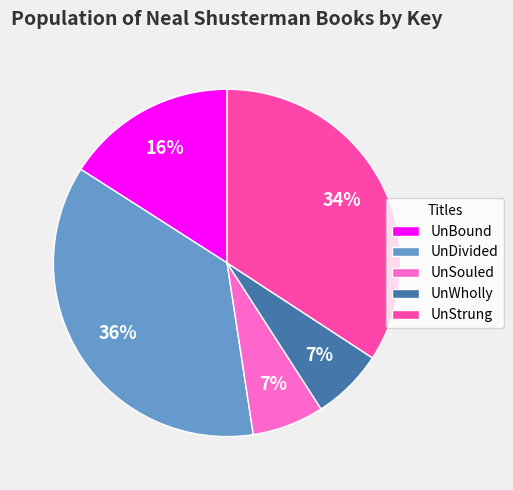

Which slice is the largest?

UnDivided